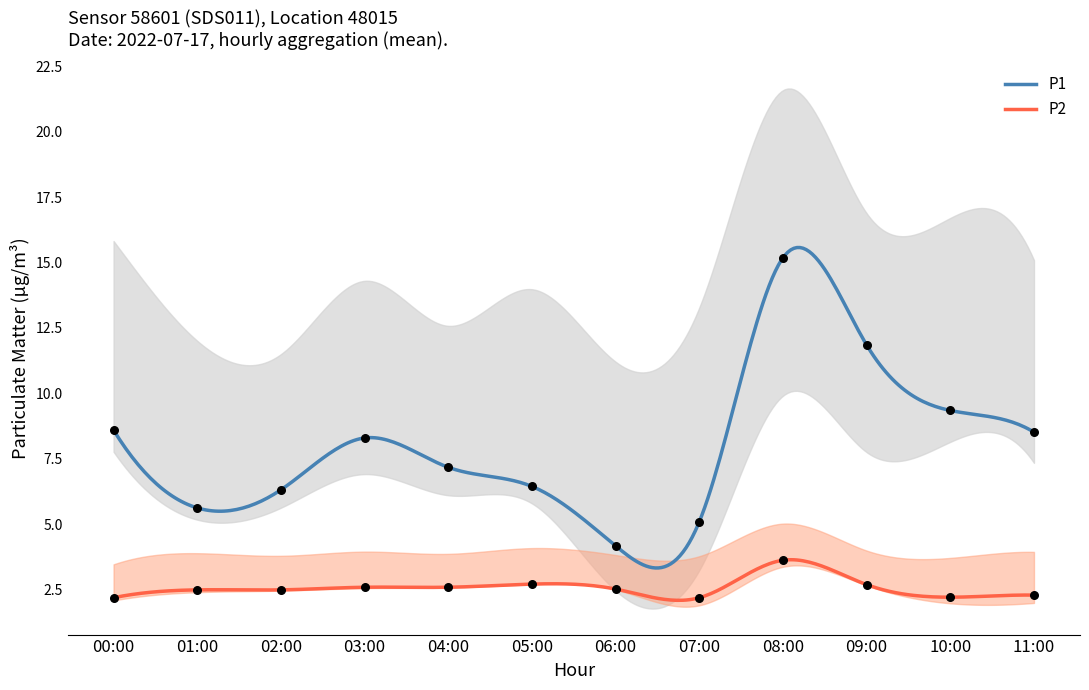

What are all the series names shown in the legend?

P1, P2